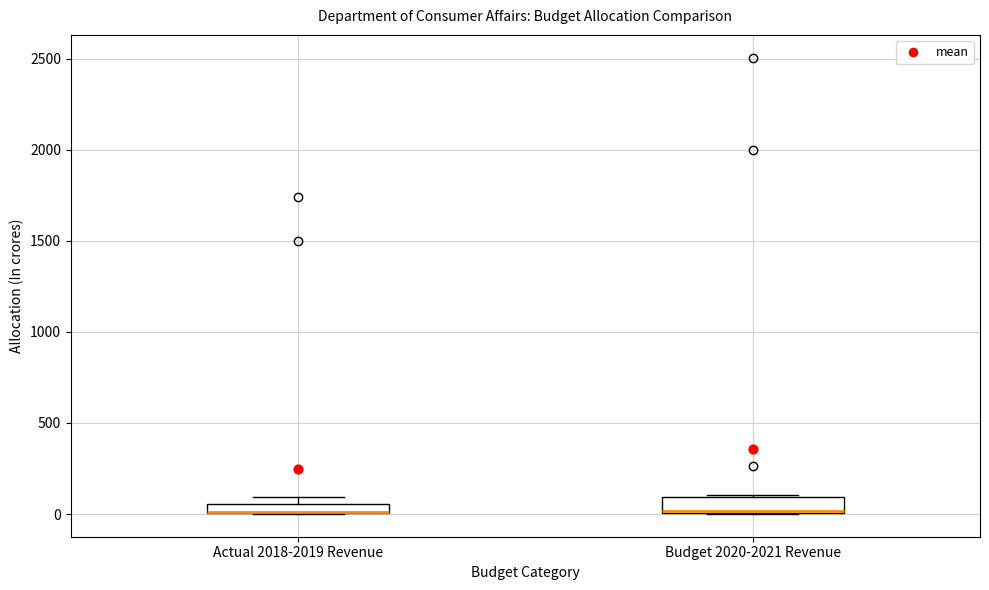

Where is the upper edge of the box for Actual 2018-2019 Revenue on the y-axis? The values are not printed on the chart, so give them approximately, as read against the axis.

50